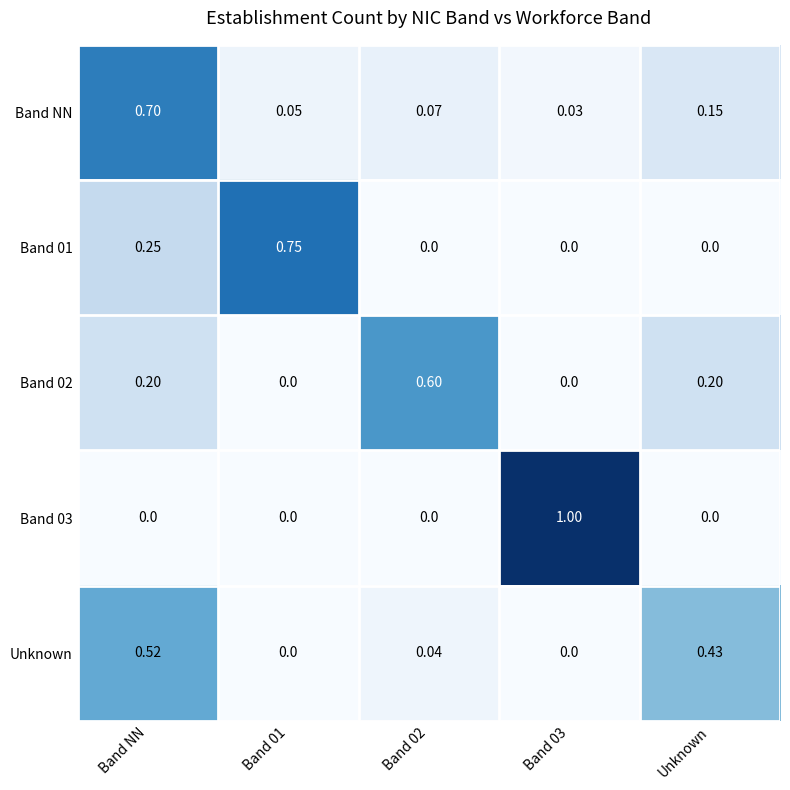

How many series are shown in this chart?

5